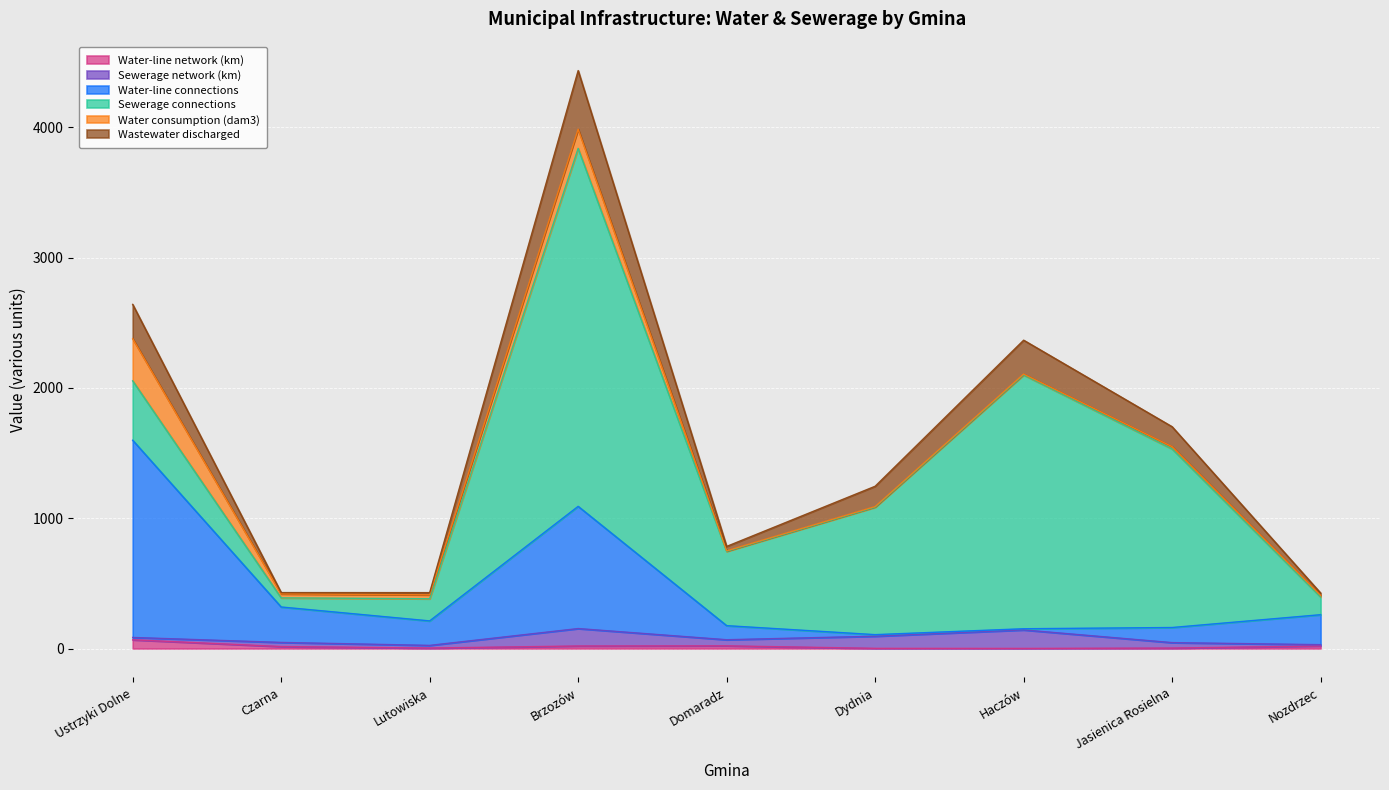

At which category is the sum across all series the highest?

Brzozów